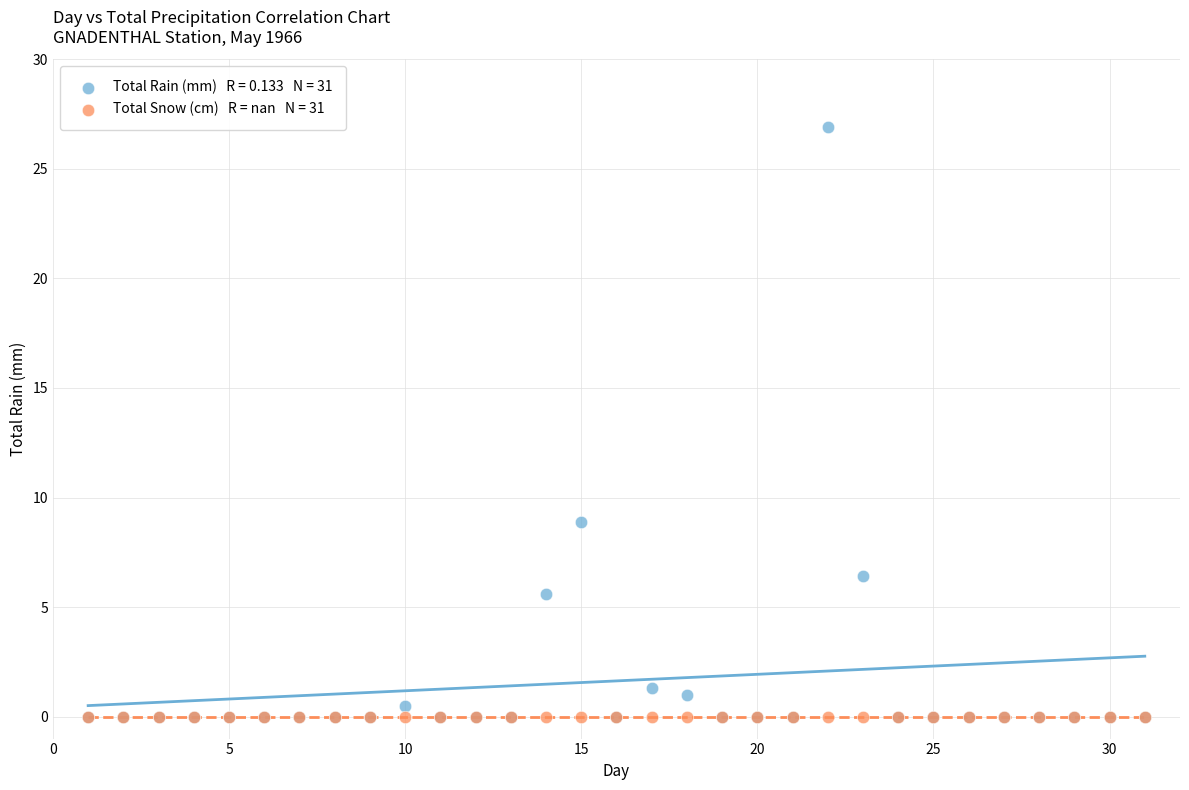

Across all series, what Y value is closest to 13?

8.9